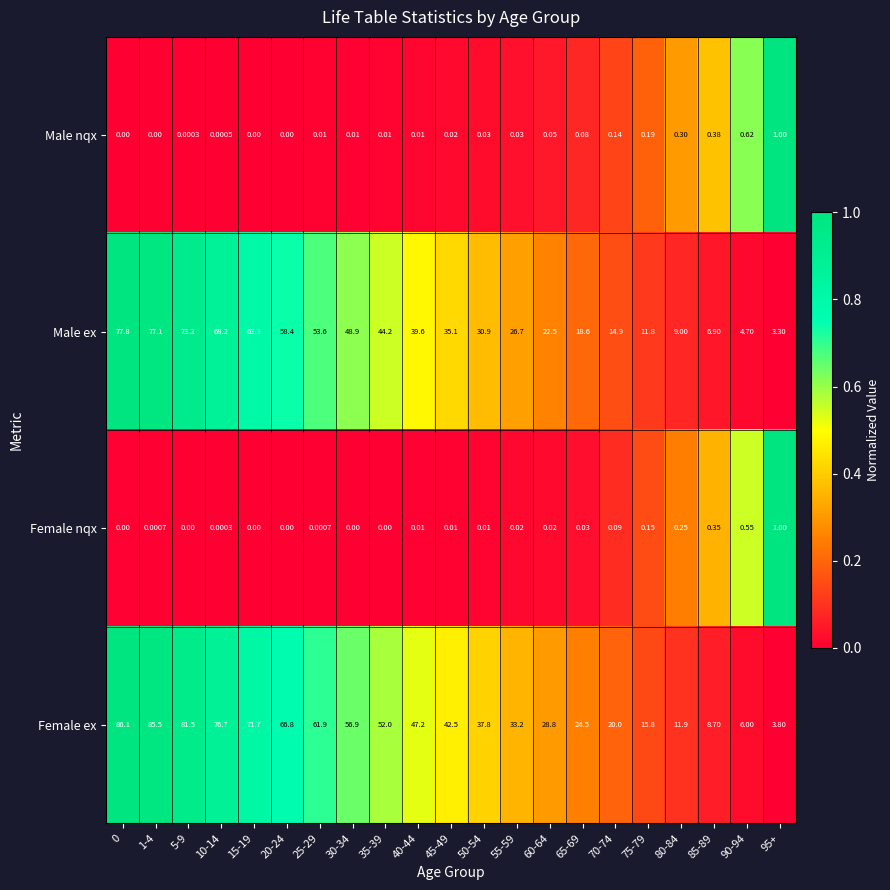

Count the number of categories in the chart.

21